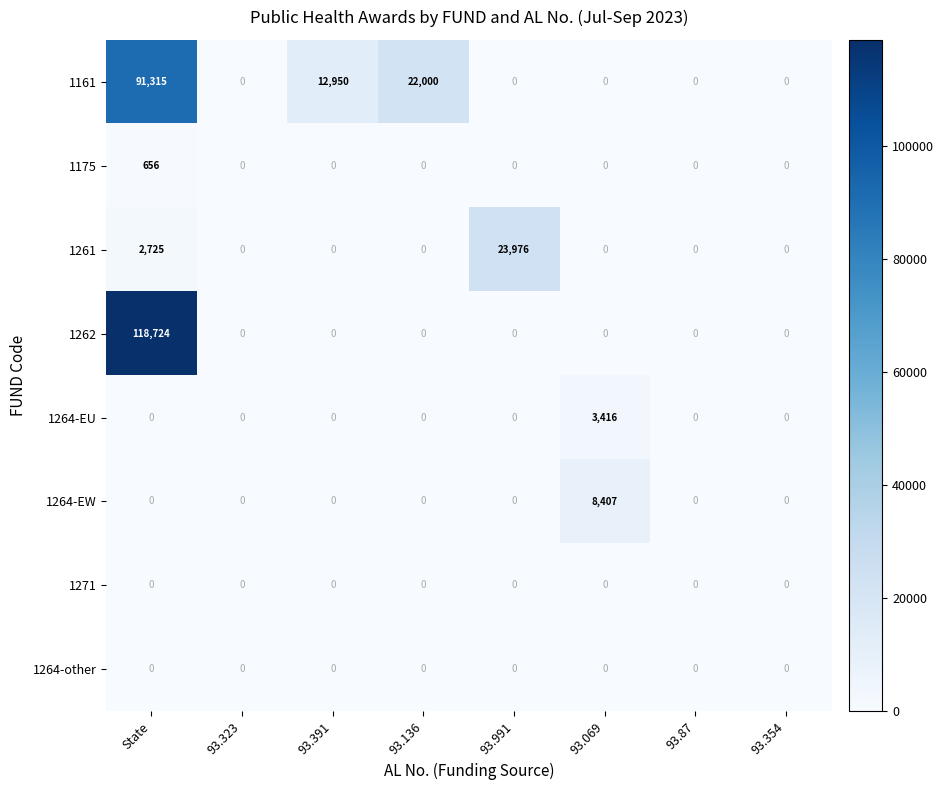

Which category has the highest value in the 1264-EW series?

93.069